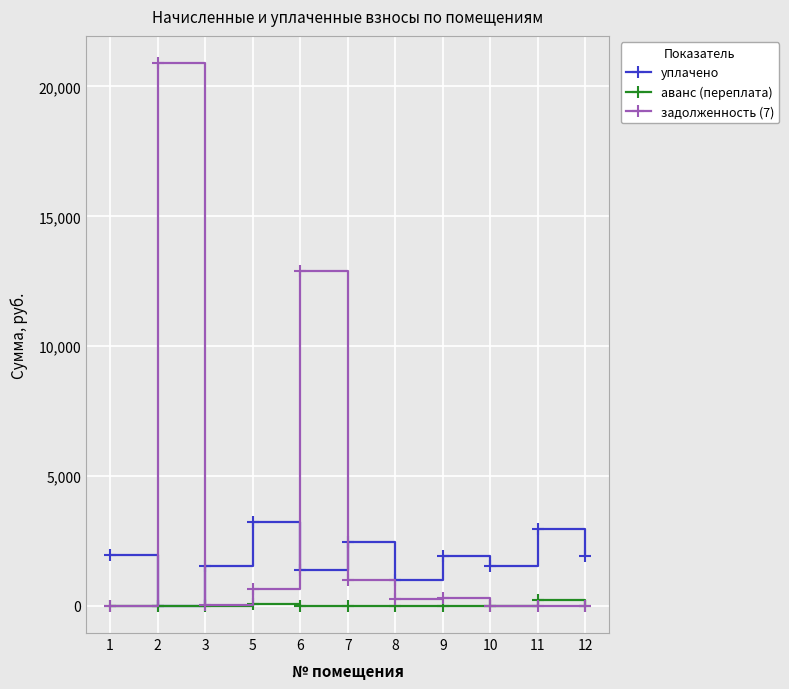

What is the difference between the maximum and minimum values in the уплачено series?

3214.1